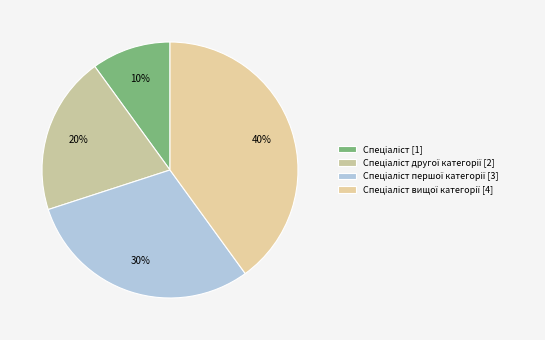

How many slices are in this pie chart?

4